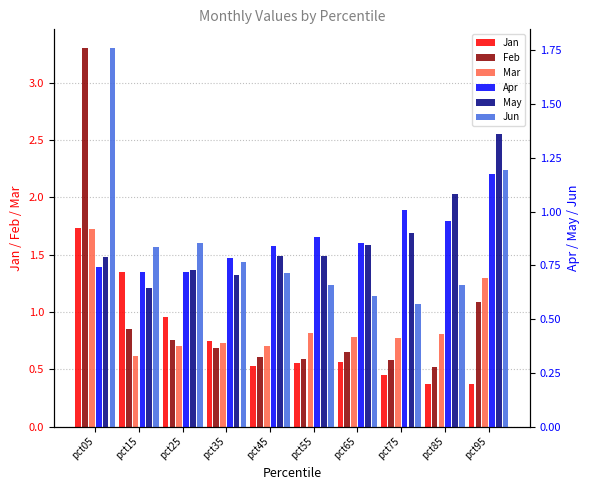

What is the approximate value of Jun at pct25?

0.9